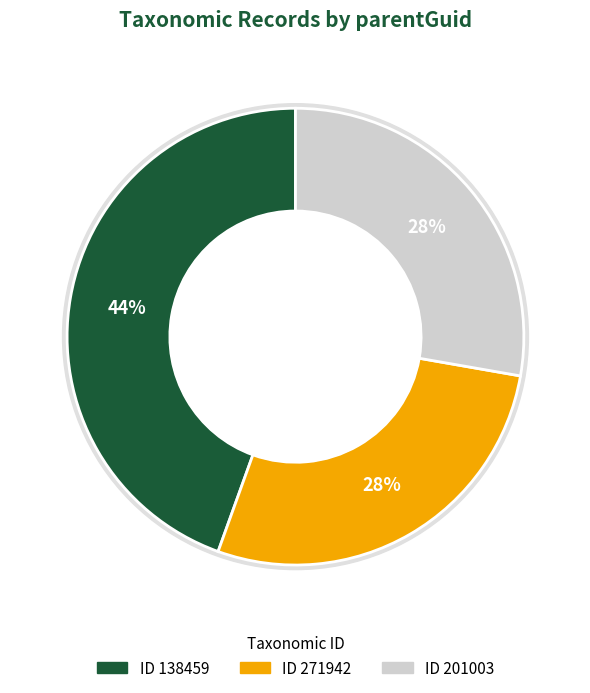

Is it true that 138459 is 52% of the pie?

False